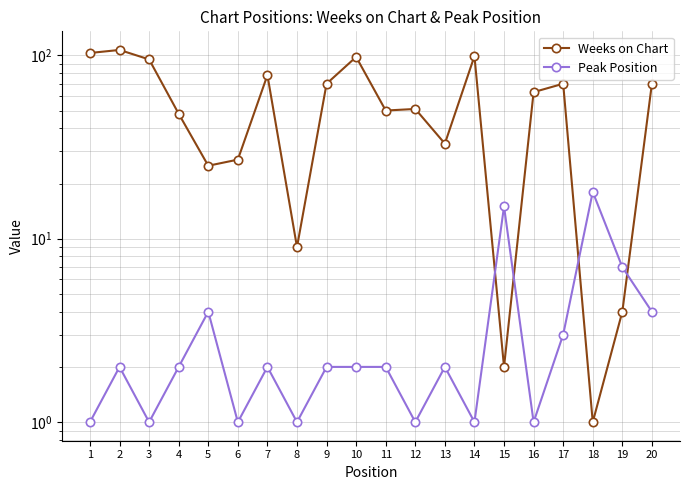

What is the lowest value of the Weeks on Chart series?

1